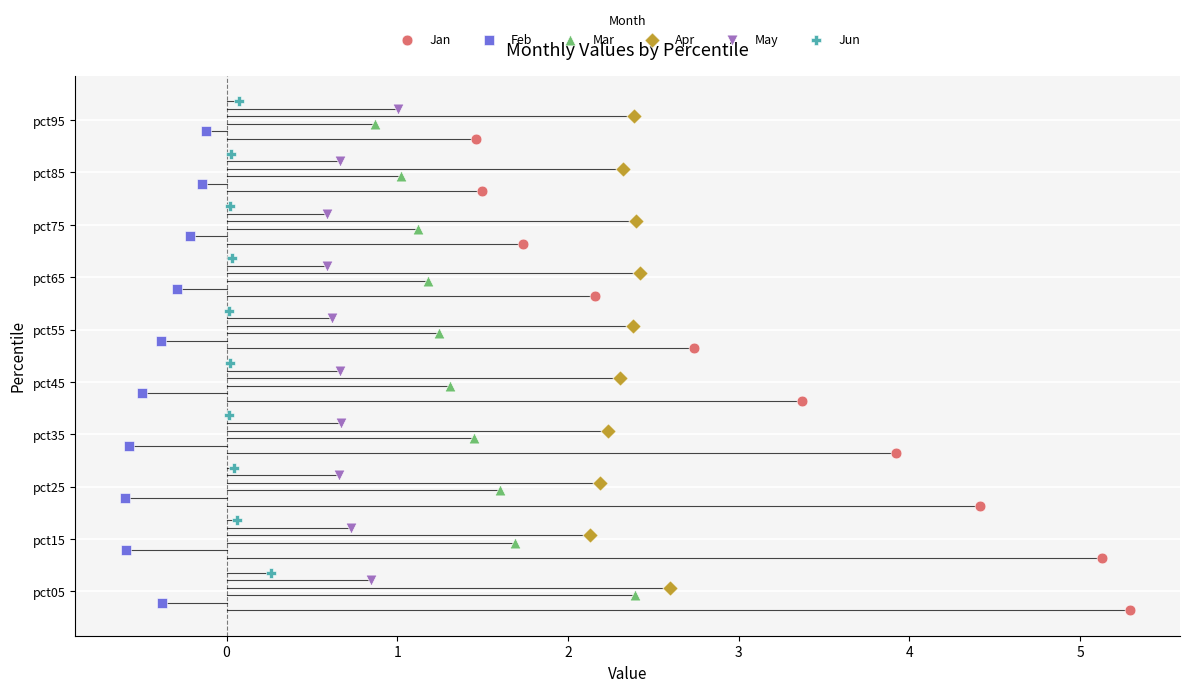

What are all the series names shown in the legend?

Jan, Feb, Mar, Apr, May, Jun